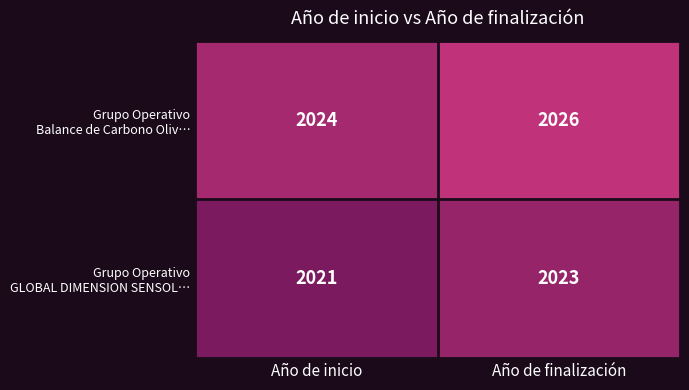

How many categories are shown in the chart?

2